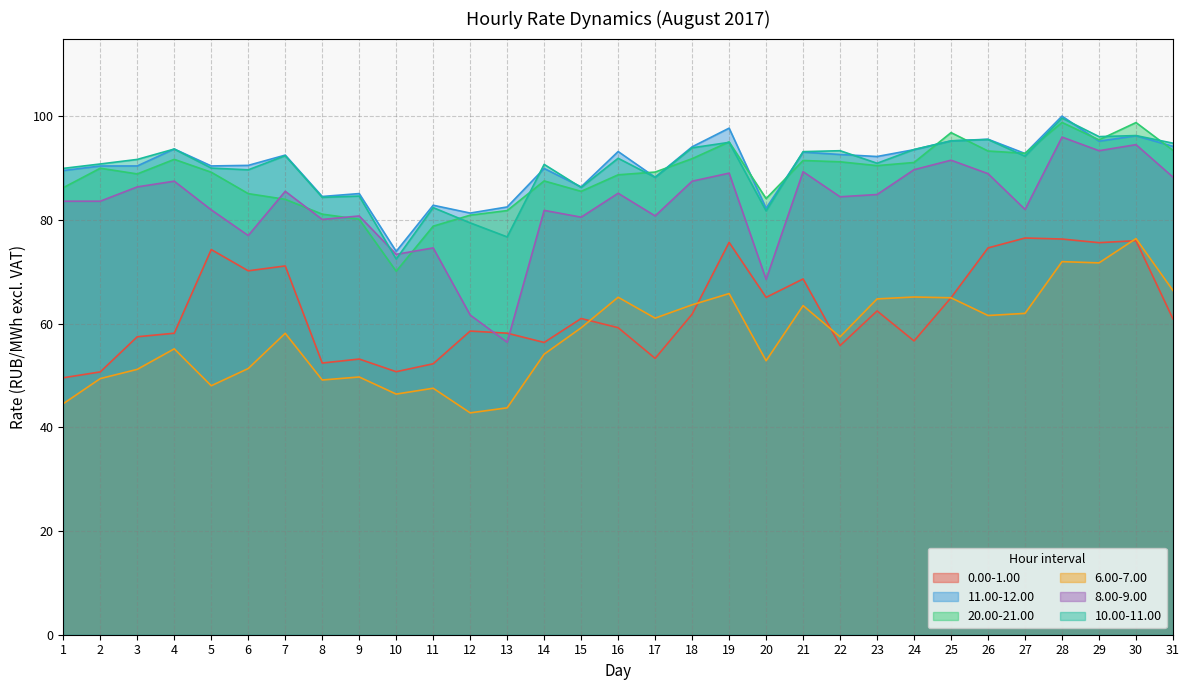

What is the difference between the maximum and minimum values in the 6.00-7.00 series?

33.6